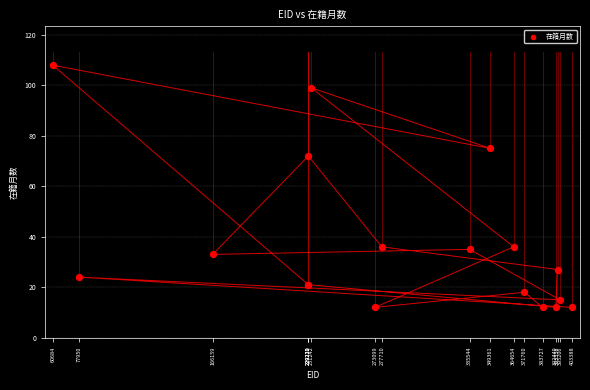

What Y value in the scatter plot is closest to 60?

72